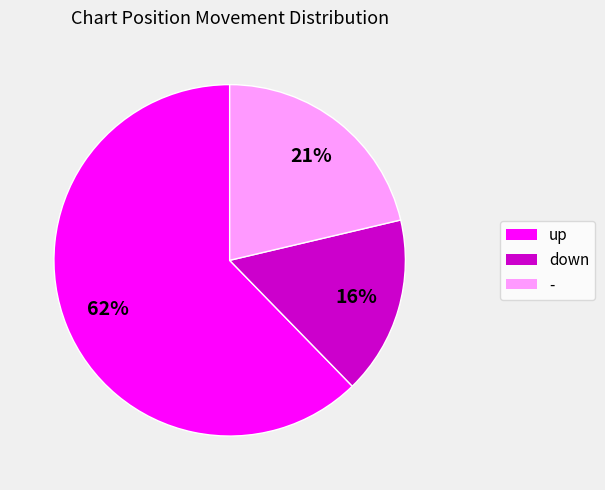

Count the number of slices in the pie.

3